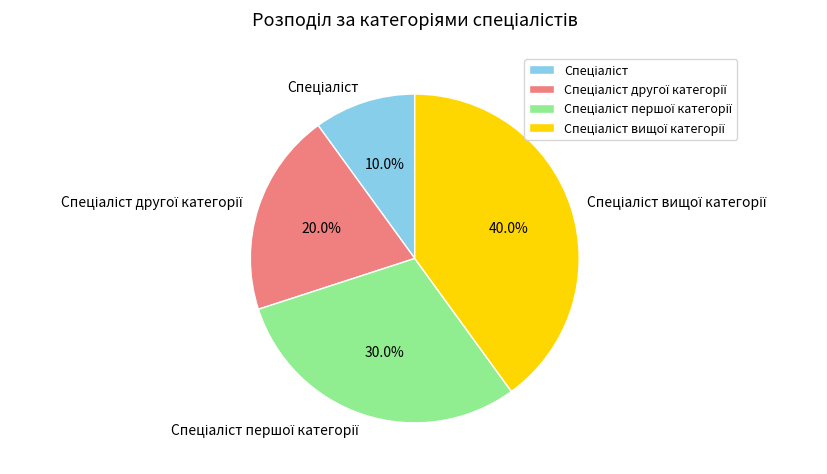

Does any single category account for the majority?

No